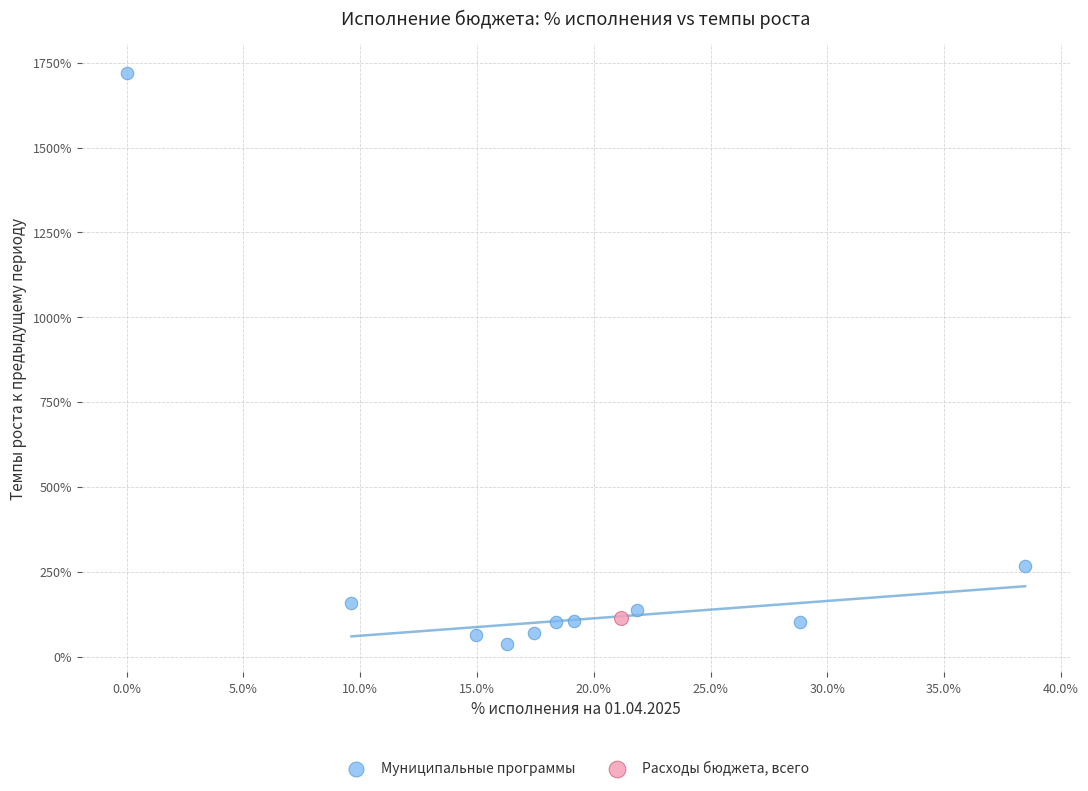

What are all the series names shown in the legend?

Муниципальные программы, Расходы бюджета, всего